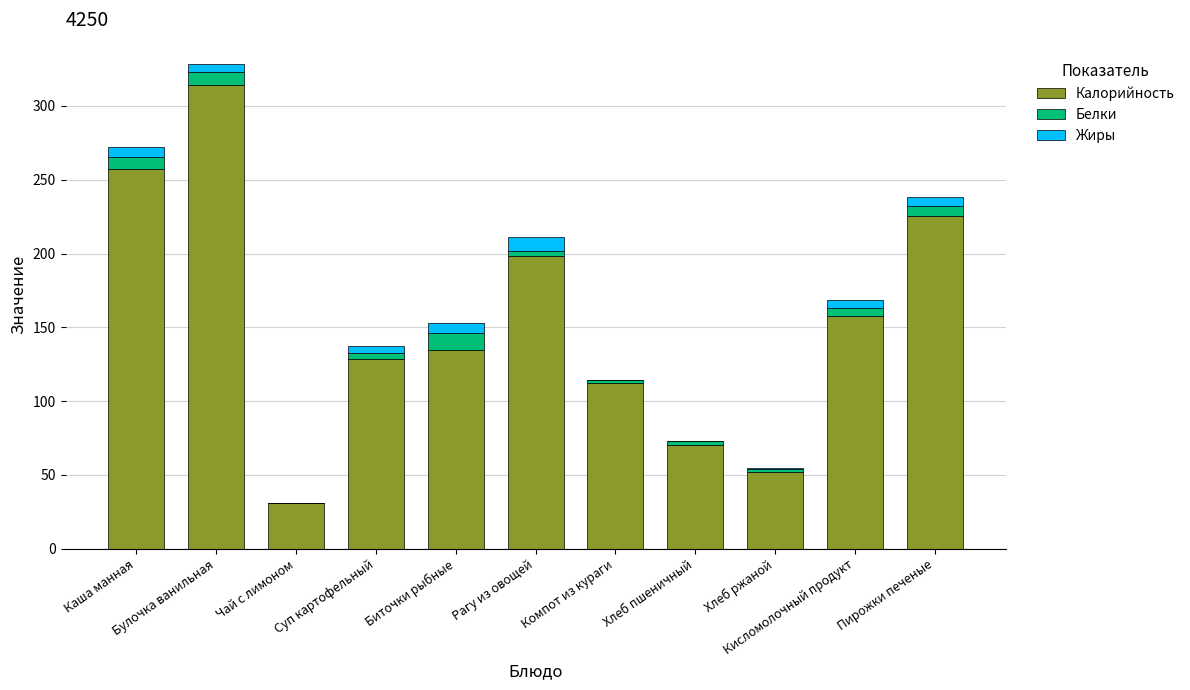

Does the chart contain stacked bars?

Yes